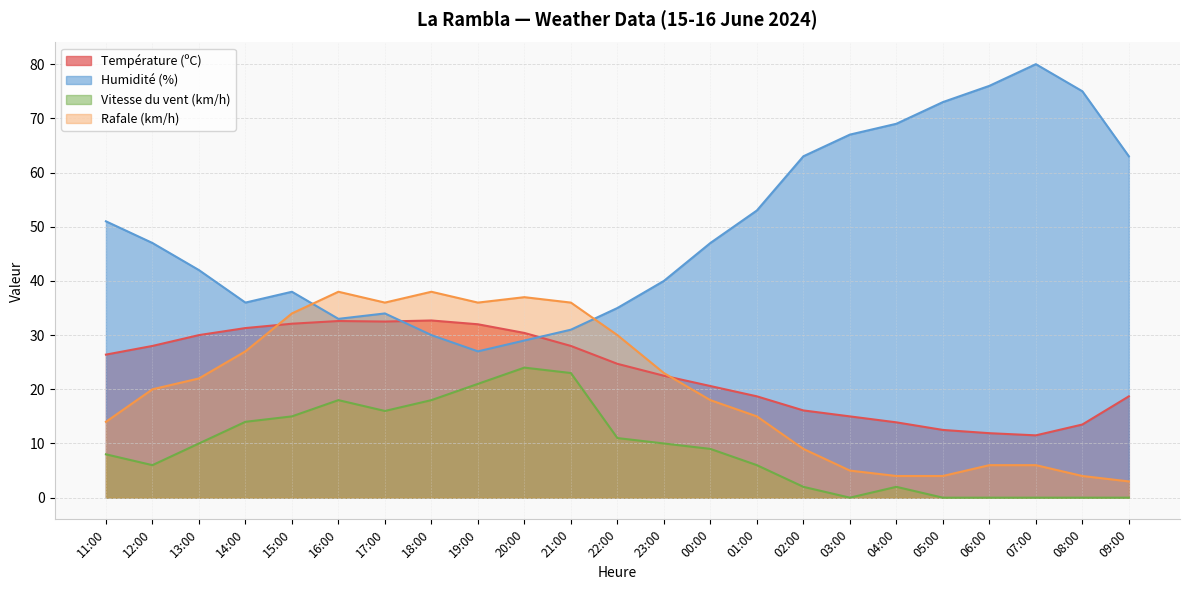

How many data points in Température (ºC) are above 24?

12